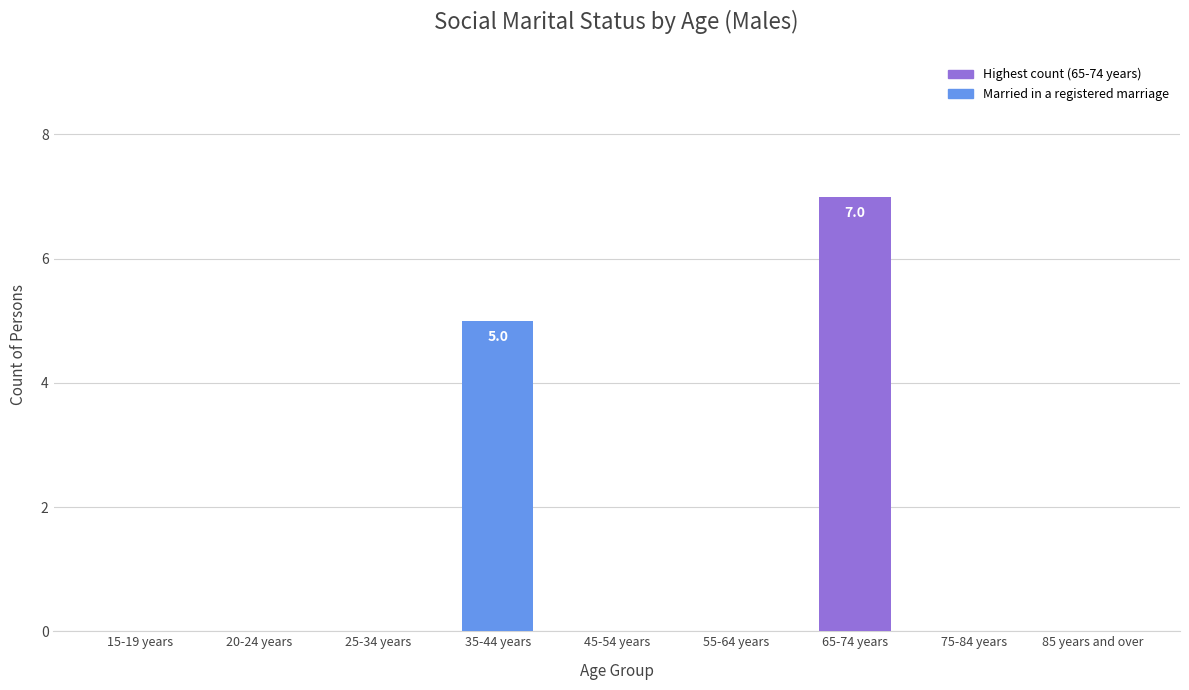

Is it true that the value at 65-74 years is 10?

False